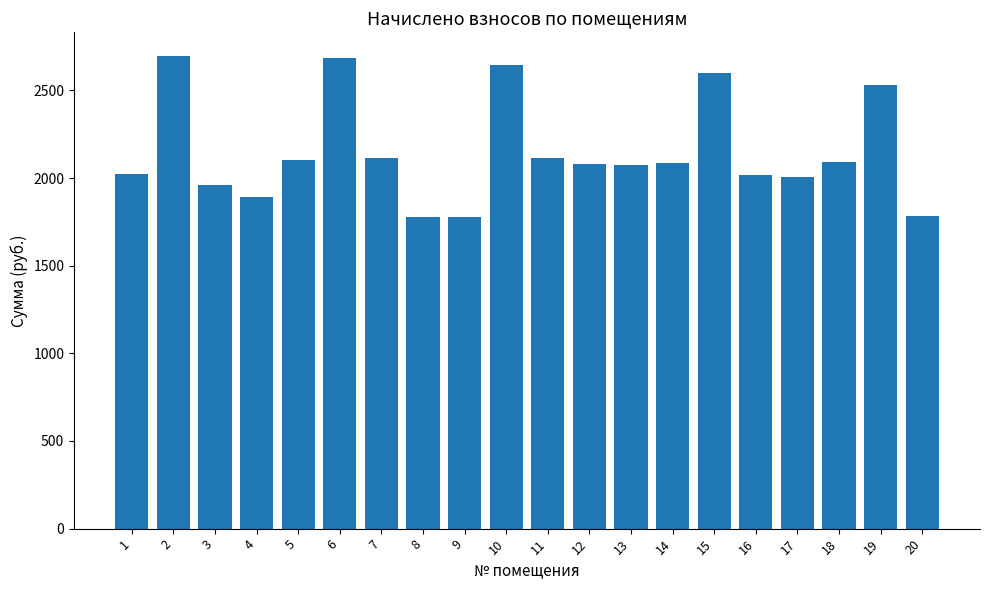

What is the value of the 3rd bar from the left?

1961.4